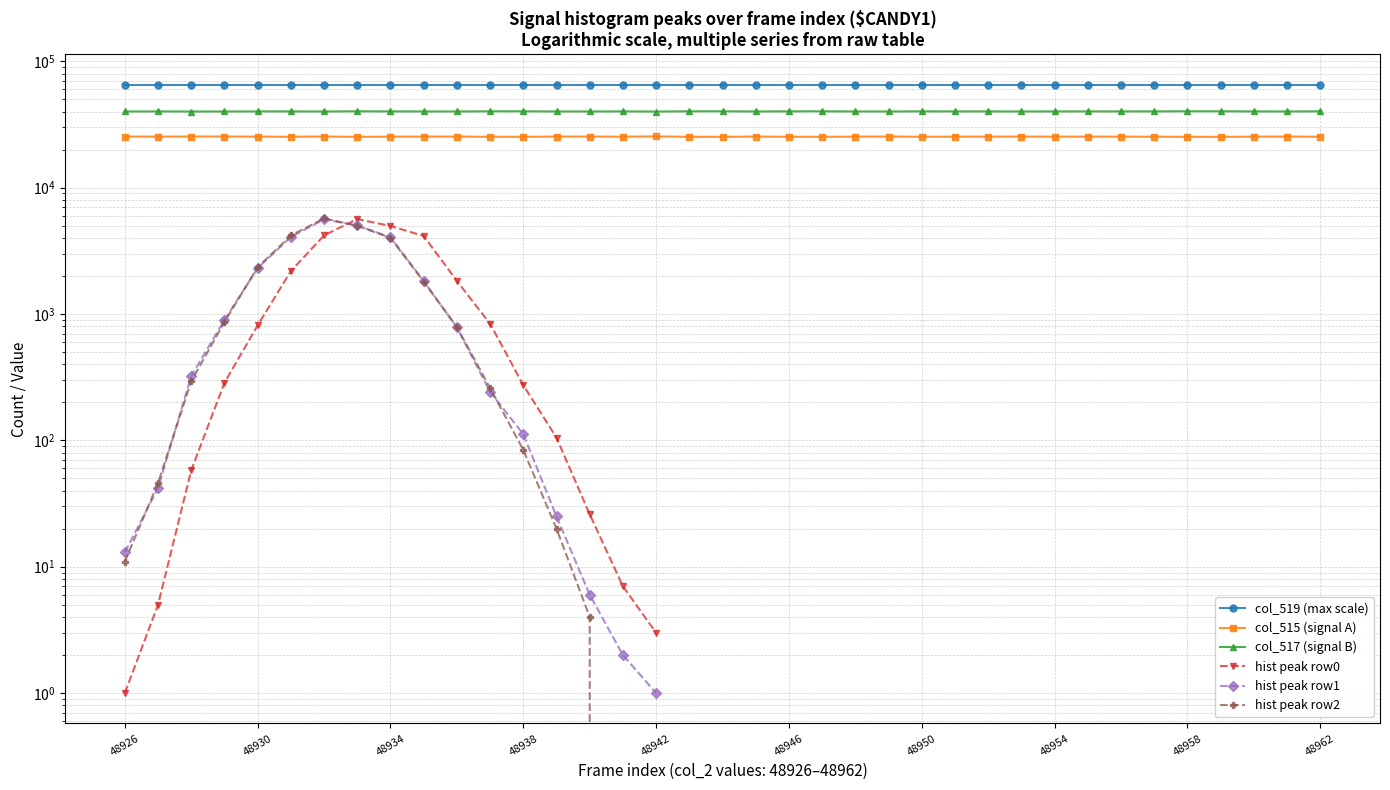

What is the sum of the col_515 values at 48953 and 48940?

50784